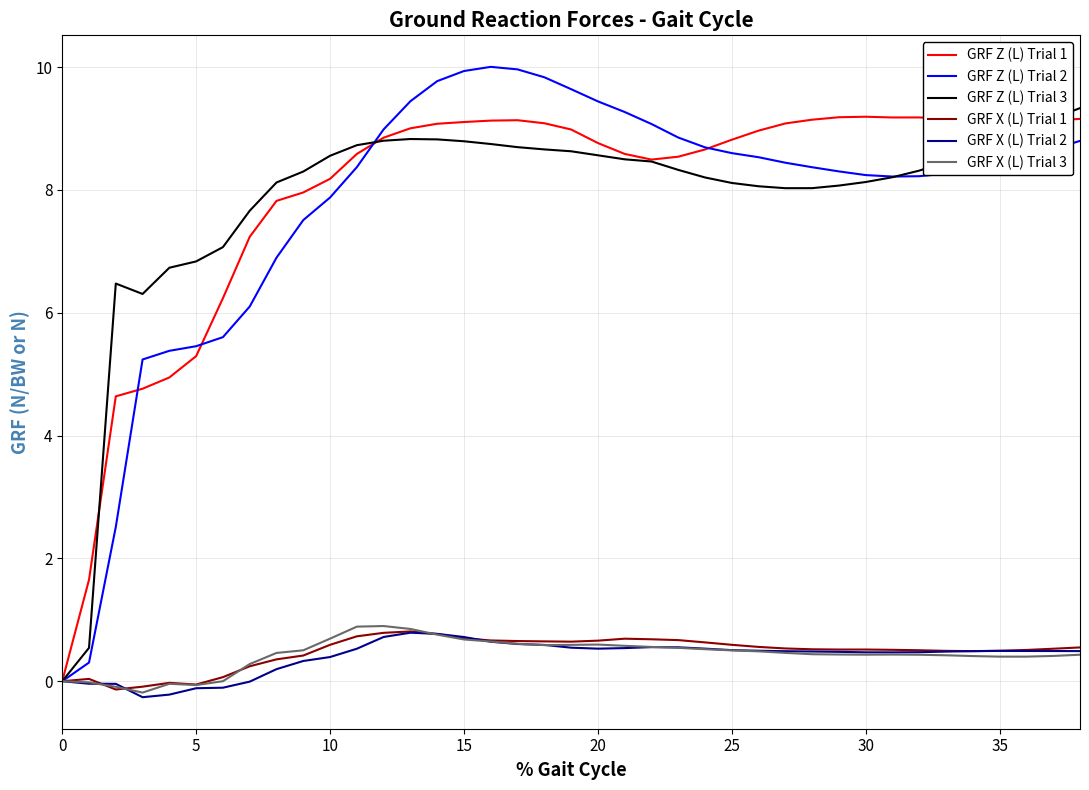

What is the minimum value shown in the chart?

-0.3